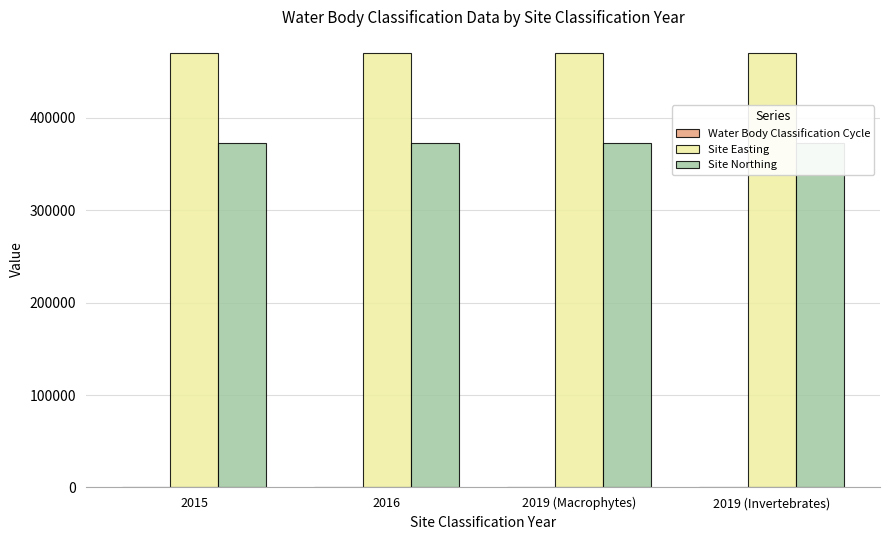

What is the minimum value for Site Easting?

470111